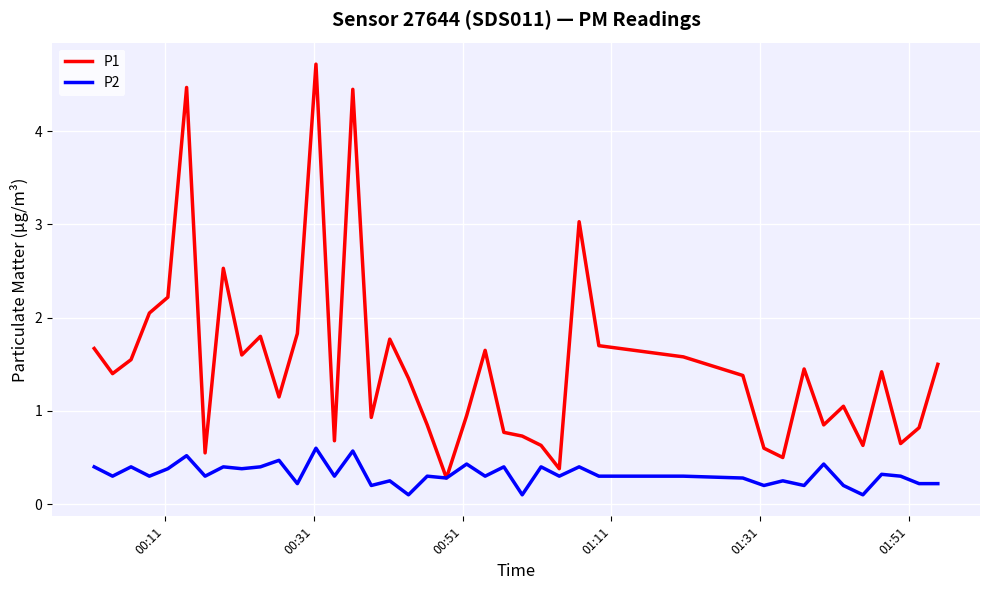

Which series has the largest total across all categories?

P1